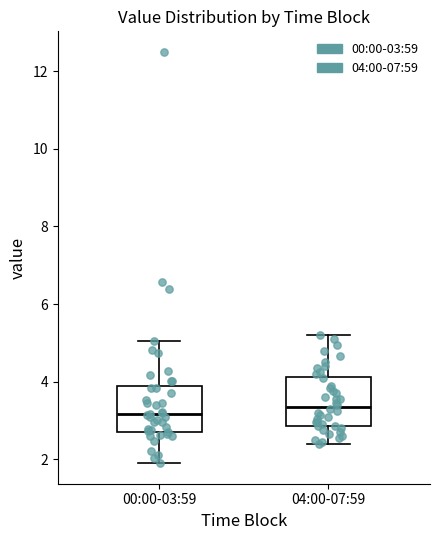

Where does the median line of the box for 04:00-07:59 sit on the y-axis? The values are not printed on the chart, so give them approximately, as read against the axis.

3.4